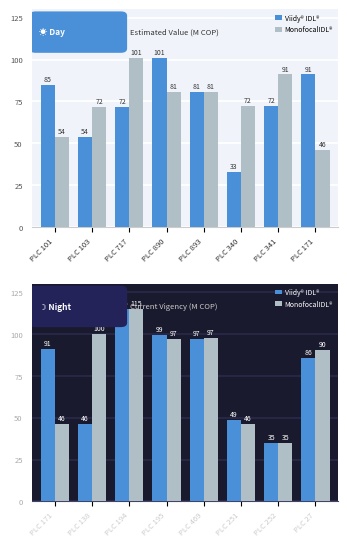

What is the sum of all MonofocalIDL® values?

627.1